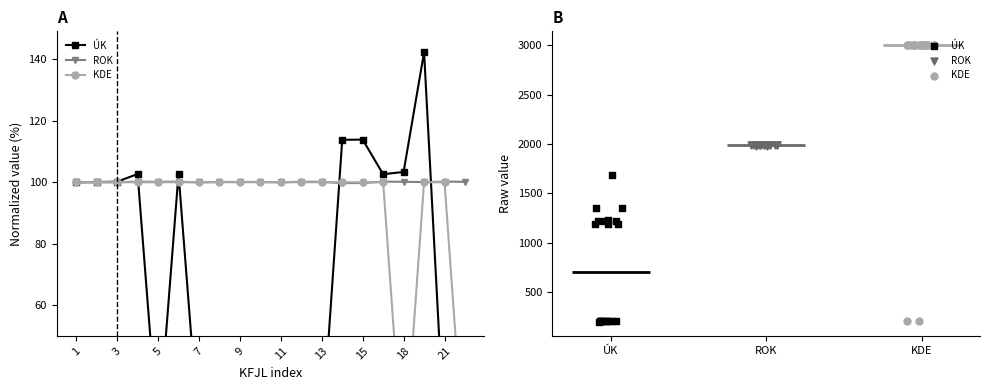

Which series has the largest total across all categories?

KDE